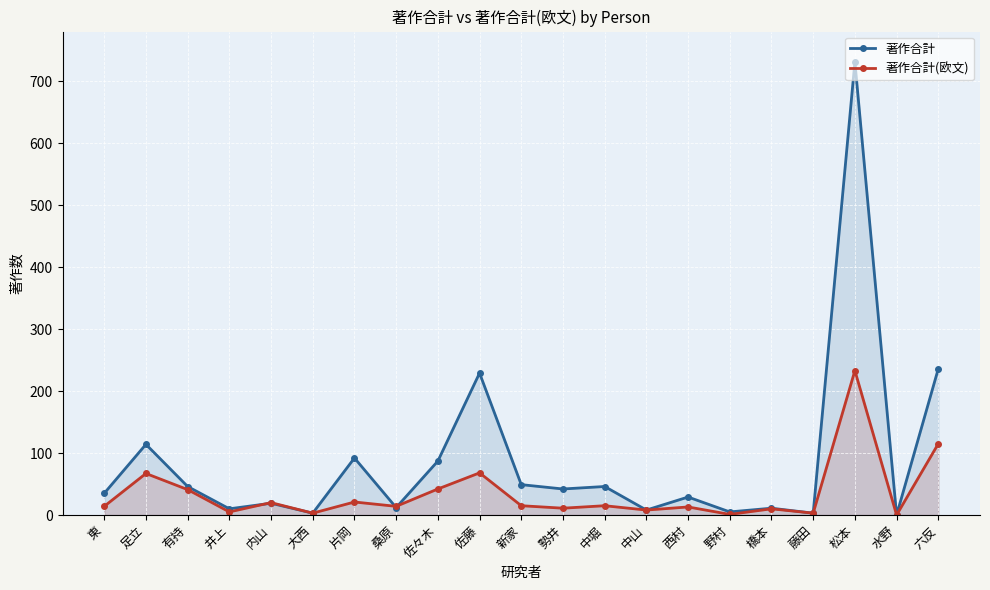

How many interior local valleys does the 著作合計(欧文) series have?

8